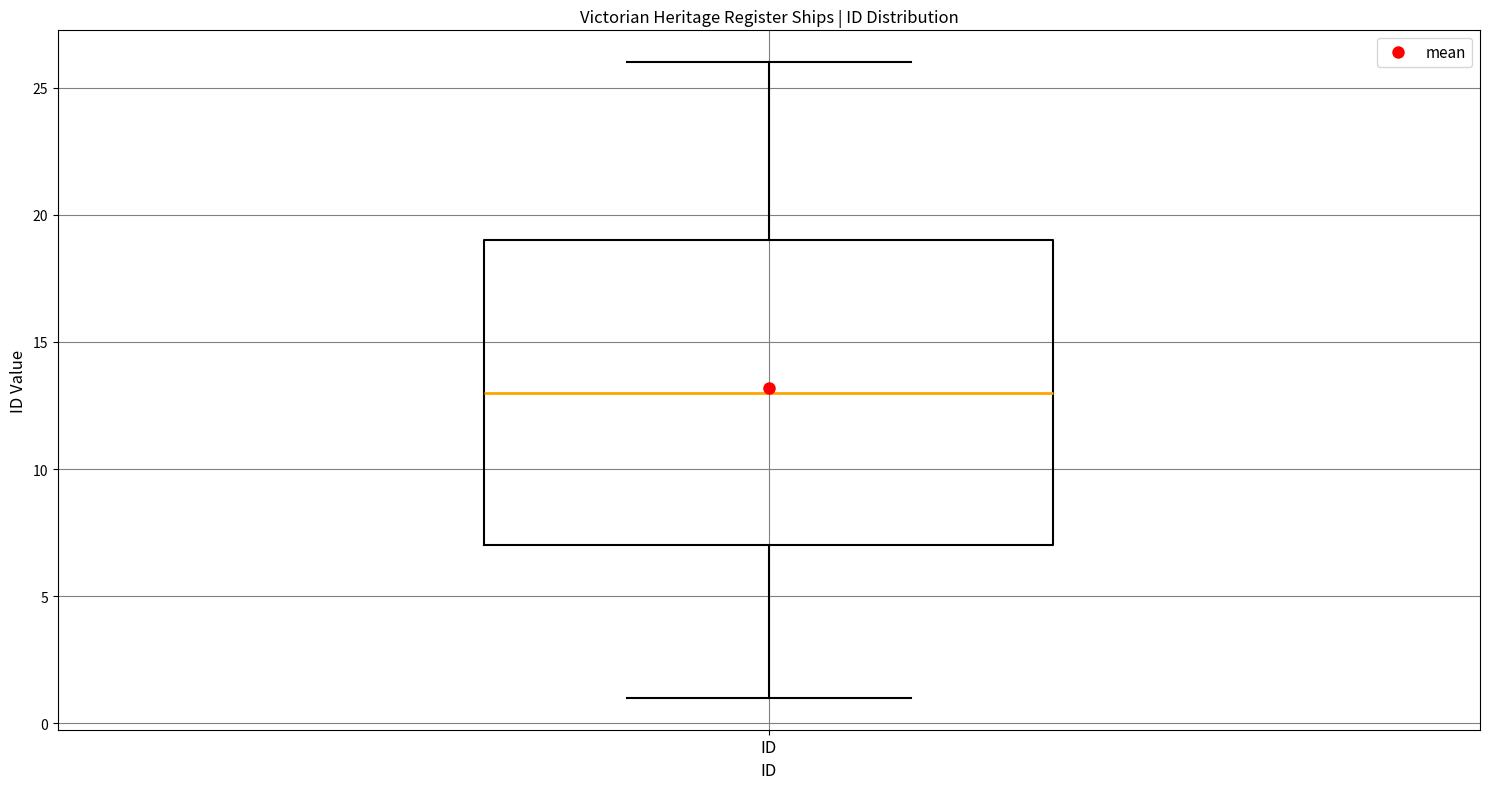

Read this box plot against the y-axis: the position of the median line, the range covered by the box, and the ends of both whiskers. The values are not printed on the chart, so give them approximately, as read against the axis.

median 13, box 7 to 19, whiskers 1 to 26